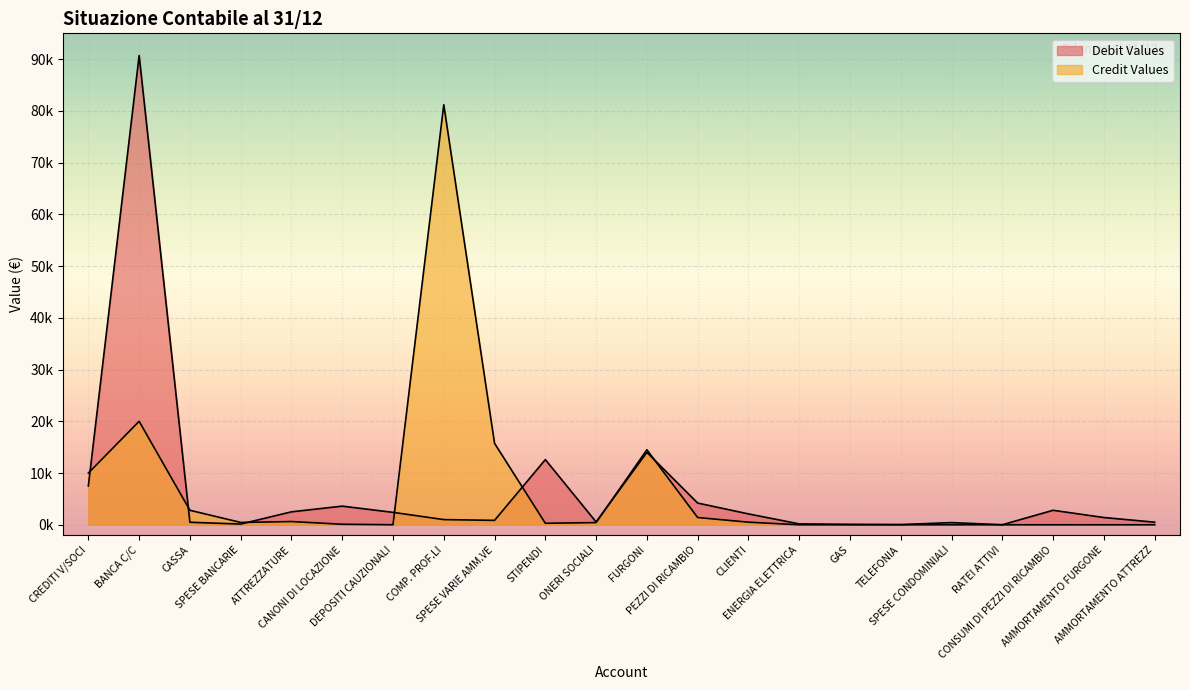

The Credit Values series shows 420 at ONERI SOCIALI. True or false?

True